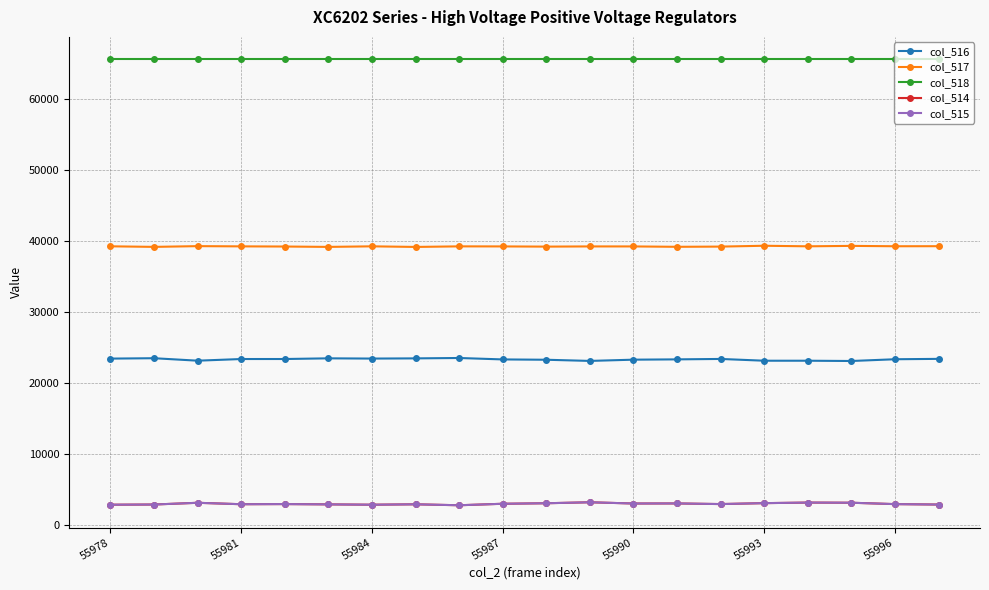

What is the value of the col_517 point at the 11th from the left?

39178